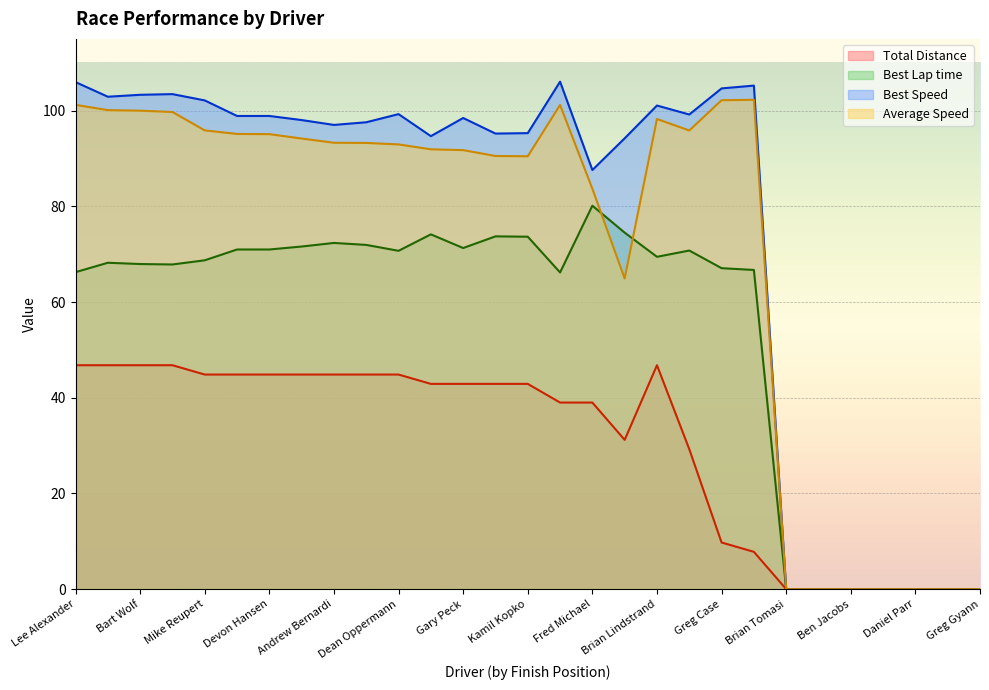

List the labels in order of Average Speed value, largest first.

James French, Greg Case, Lee Alexander, Jason Miller, J.R. Smart, Bart Wolf, Rob Radmann, Brian Lindstrand, Mike Reupert, Hayden Eade, John Gyann, Devon Hansen, Richard Colburn, Andrew Bernardi, Rockford Beauchamp, Dean Oppermann, Ken De Nault, Gary Peck, Derek Lamanna, Kamil Kopko, Fred Michael, John Goeden, Brian Tomasi, Mark Hutchison, Ben Jacobs, Bill Wallschlaeger, Daniel Parr, Matthew Cutter, Greg Gyann